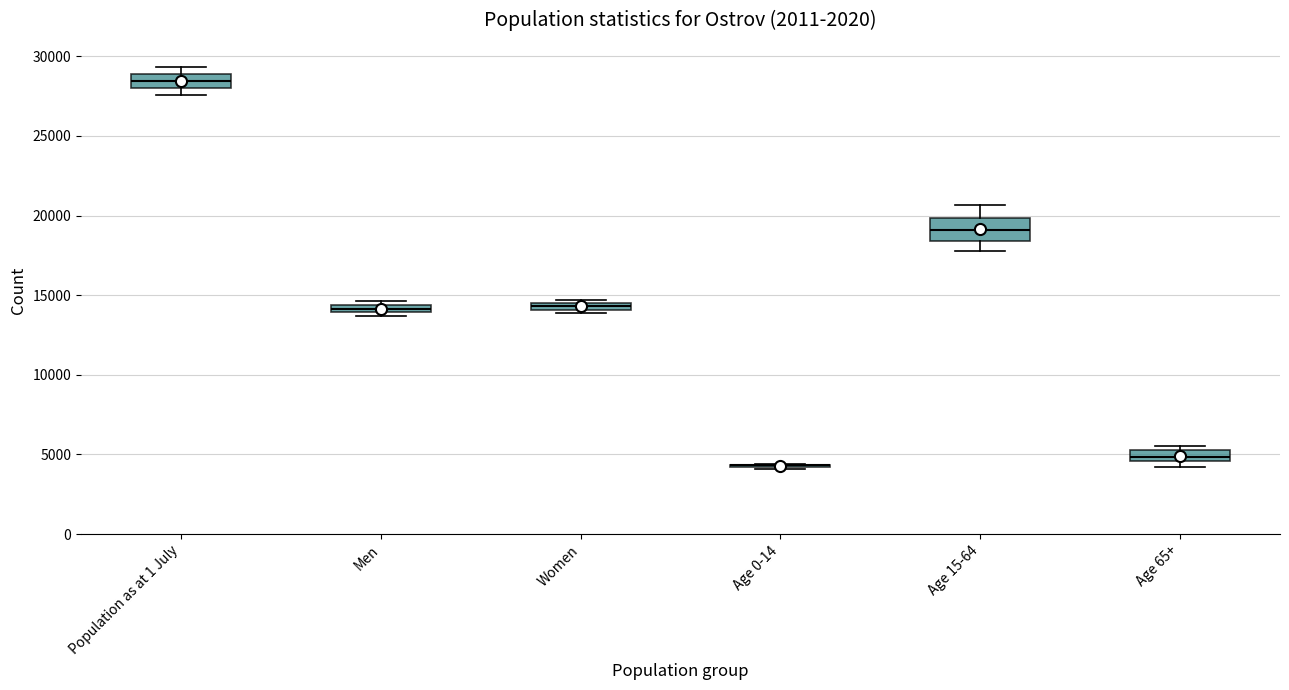

Which box is the tallest, from its lower edge to its upper edge?

Age 15-64